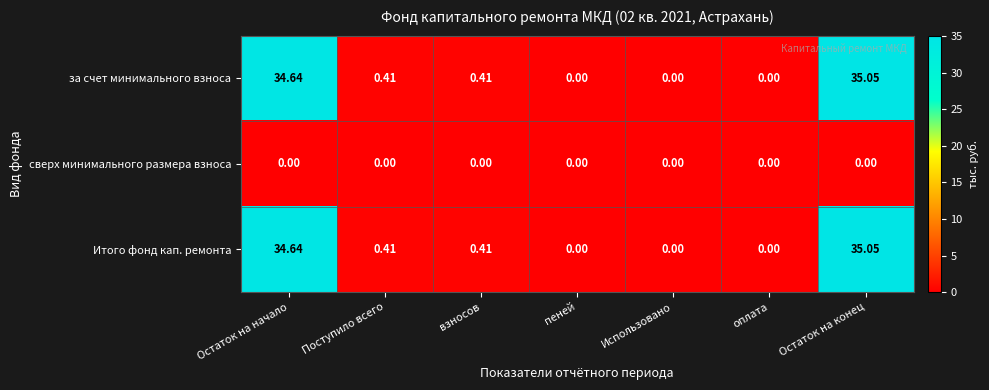

At which label does за счет минимального взноса reach its peak?

Остаток на конец